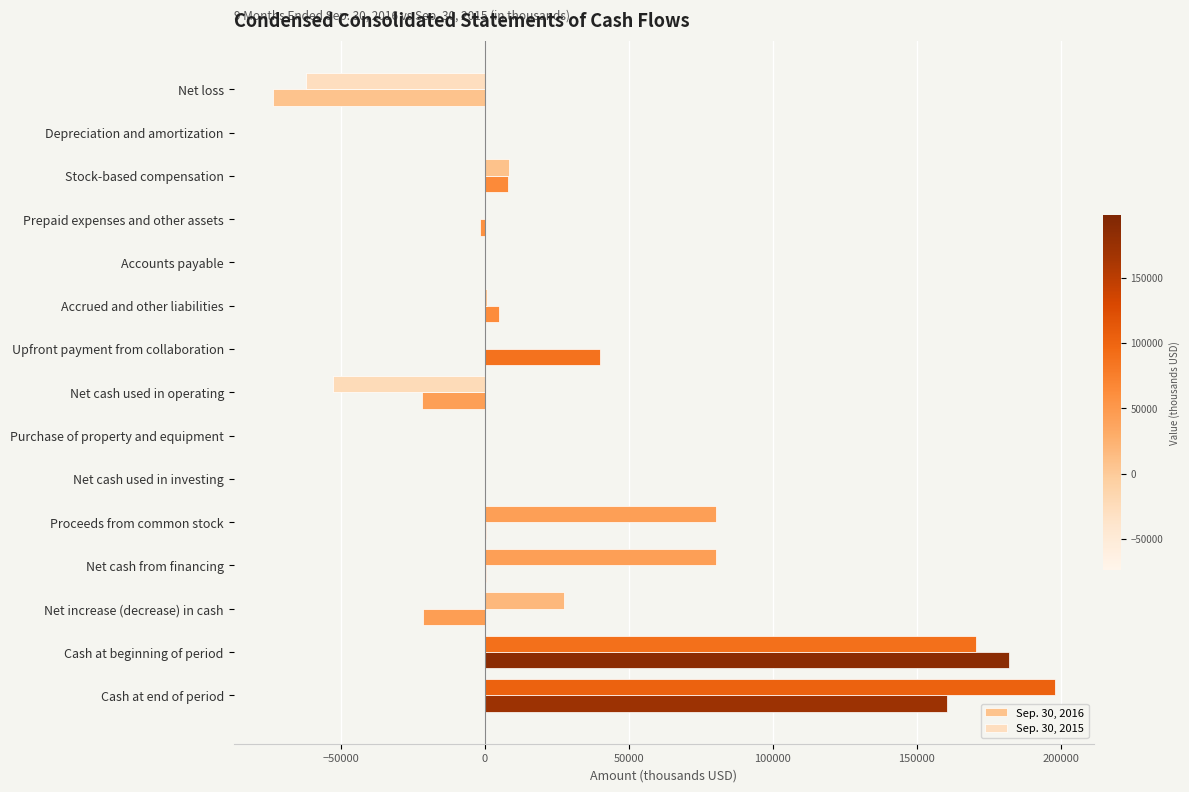

How many distinct data groups are displayed?

2